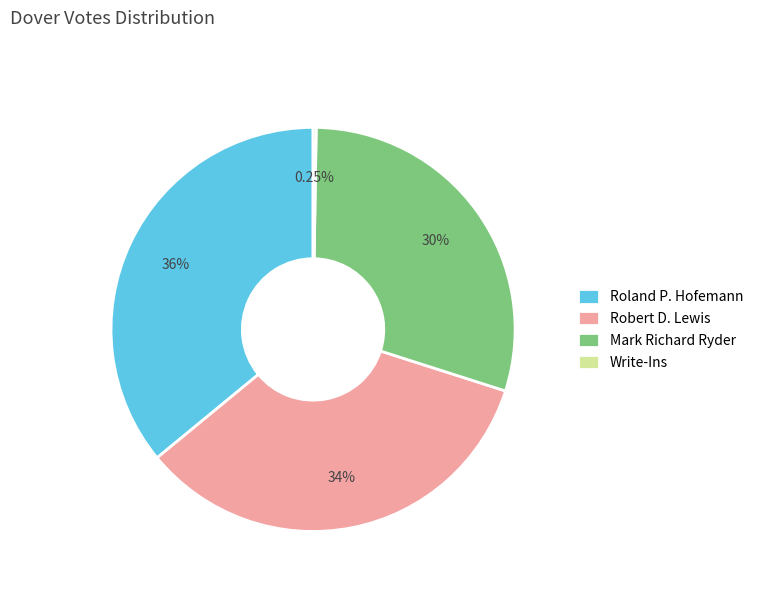

Is there any slice that represents more than half of the pie?

No